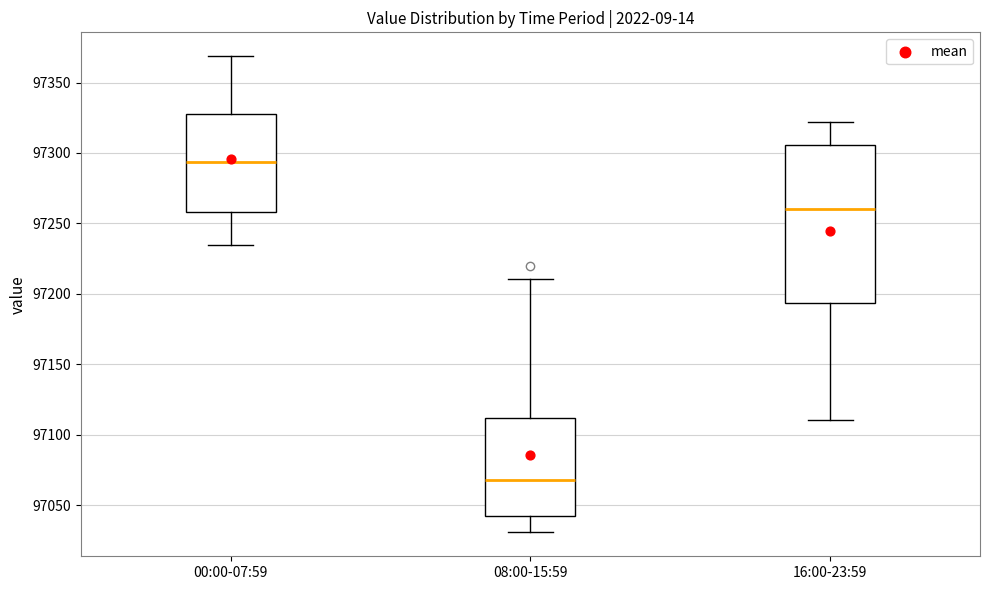

Where does the upper whisker of the box for 16:00-23:59 end on the y-axis? The values are not printed on the chart, so give them approximately, as read against the axis.

97320